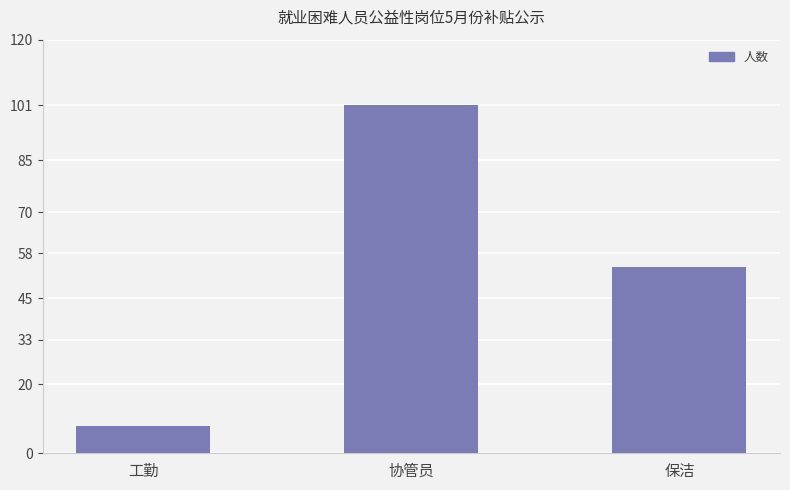

How many values are between 8 and 101?

3